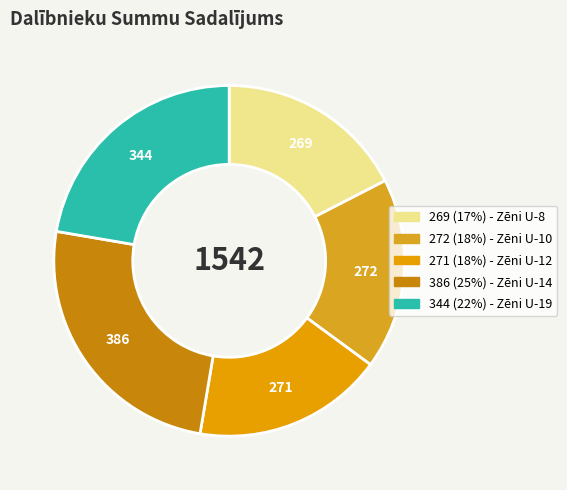

Count the number of slices in the pie.

5